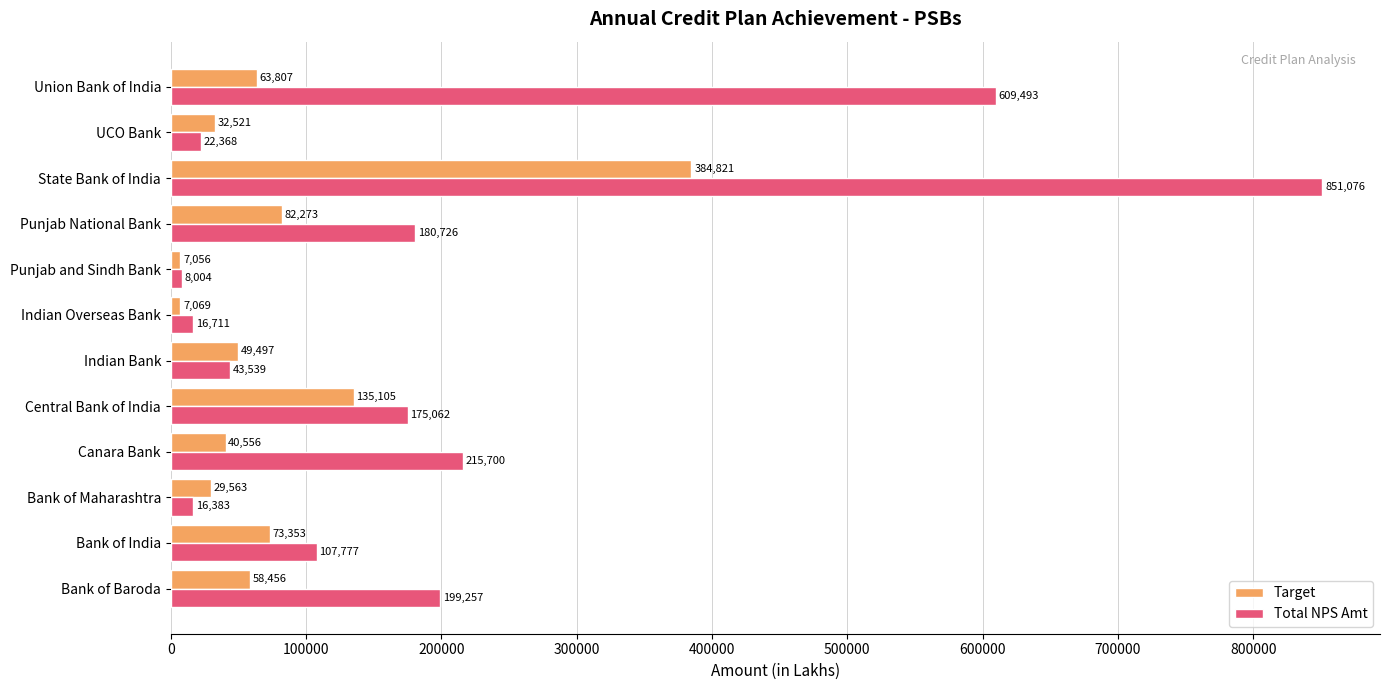

Rank the series by their average value, from highest to lowest.

Total NPS Amt, Target